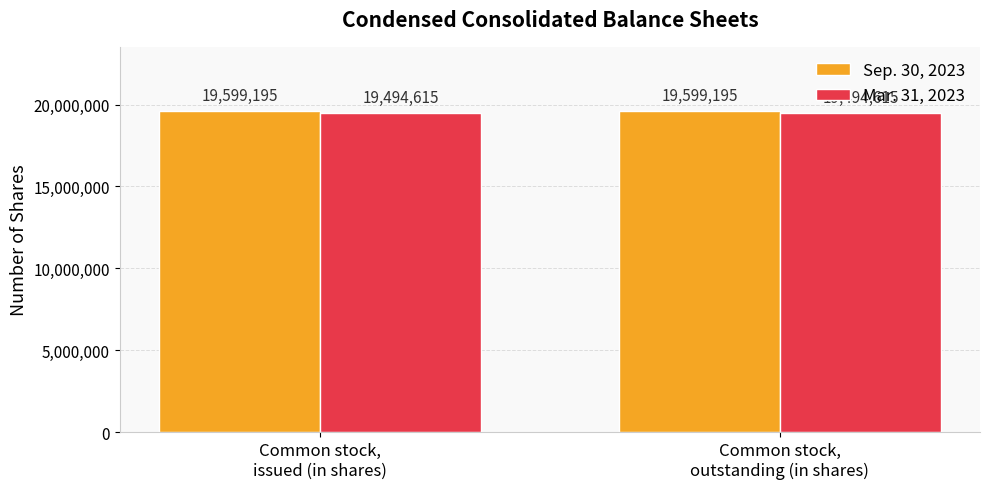

Does the chart contain any negative values?

No